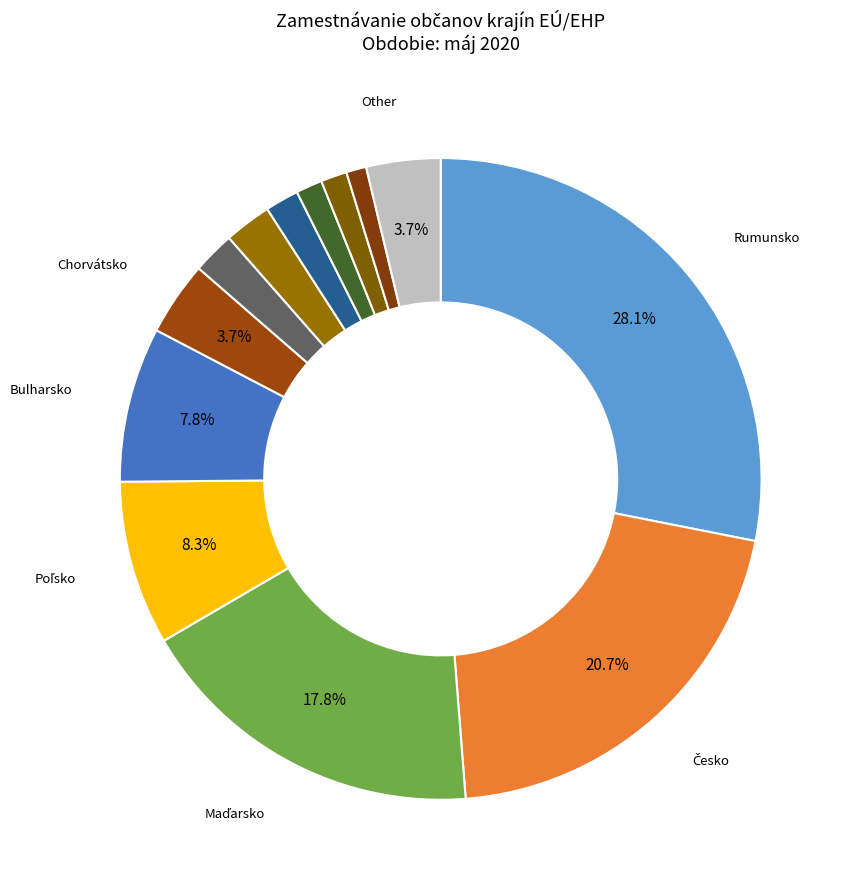

How many segments does this pie chart have?

13